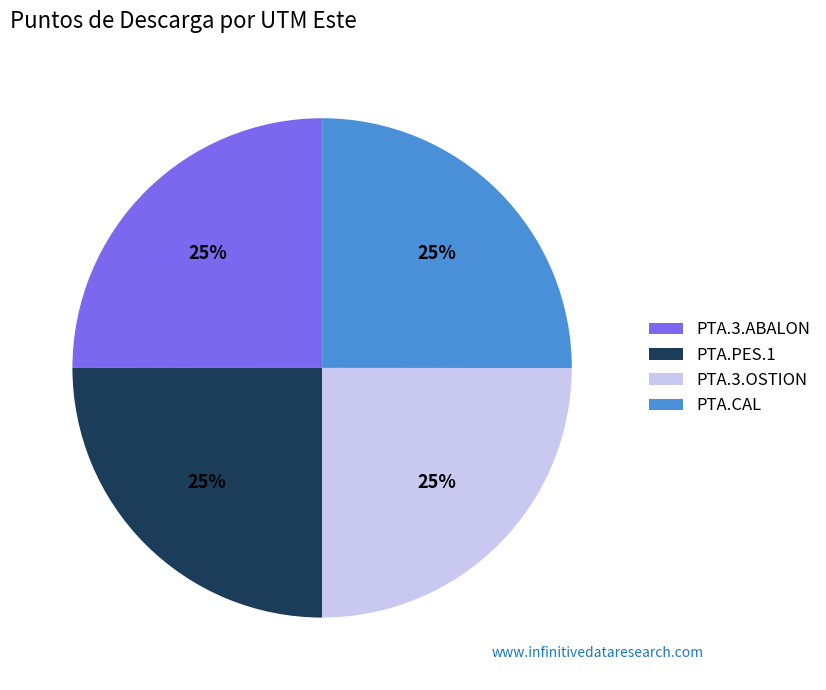

To the nearest percent, what portion does PTA.3.OSTION represent?

25%